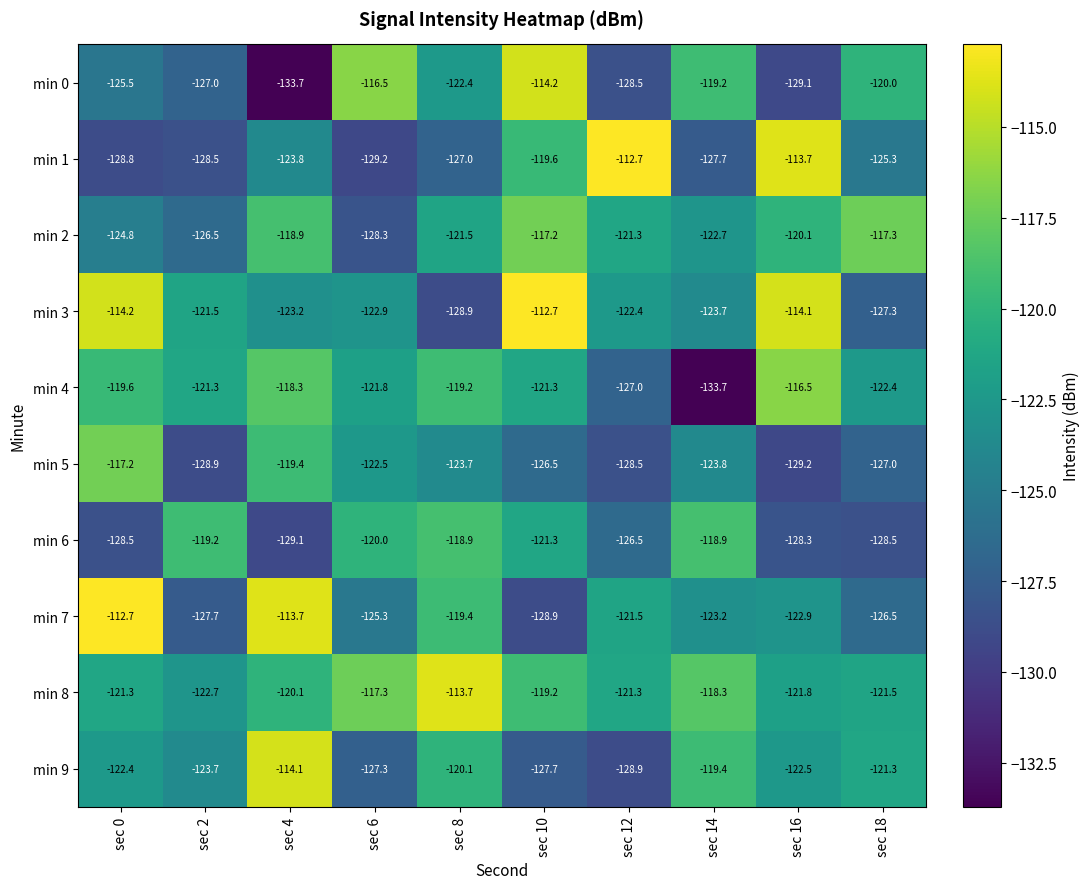

What is the difference between the highest and lowest values at sec 0?

16.1